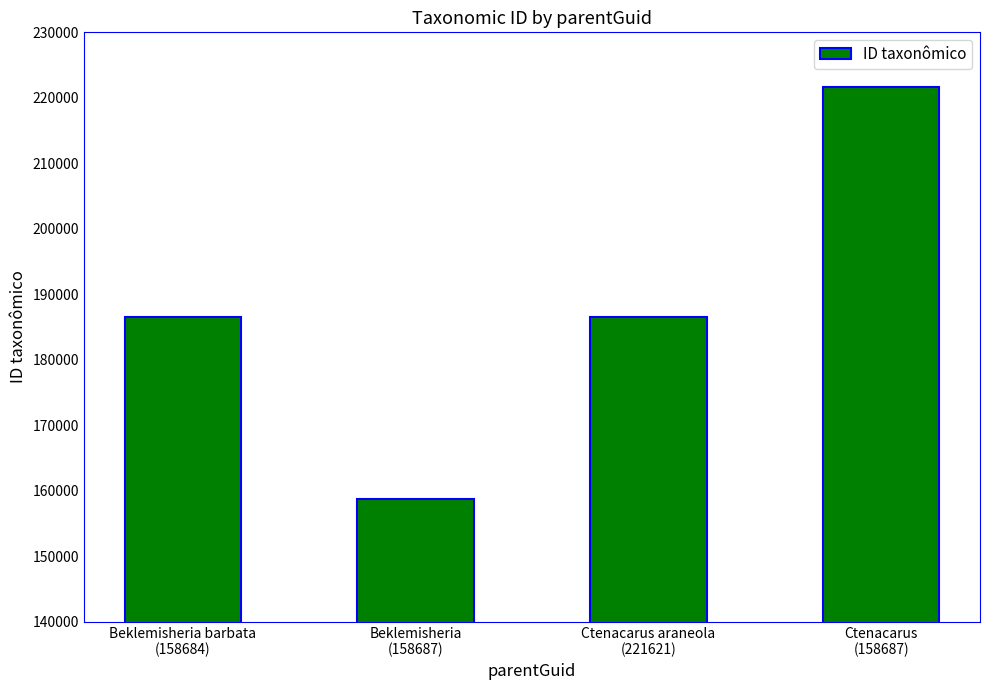

Read the value at Ctenacarus araneola
(221621).

186544